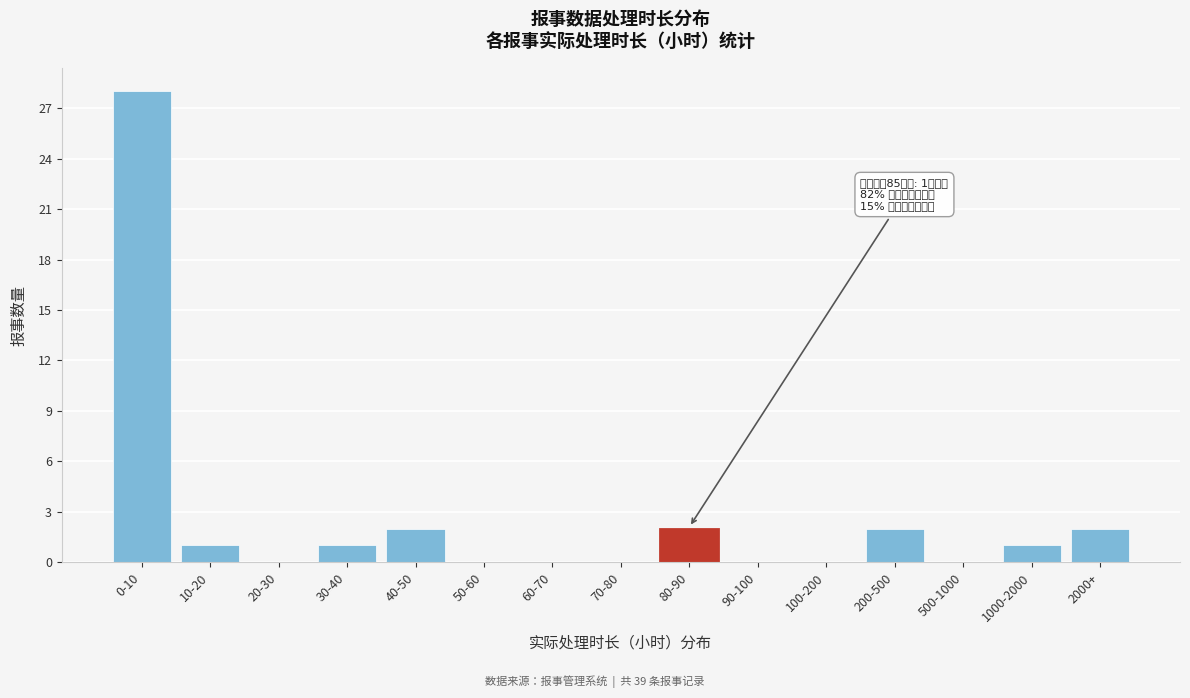

Reading left to right, what are all the values shown in this chart?

0-10=28	10-20=1	20-30=0	30-40=1	40-50=2	50-60=0	60-70=0	70-80=0	80-90=2	90-100=0	100-200=0	200-500=2	500-1000=0	1000-2000=1	2000+=2